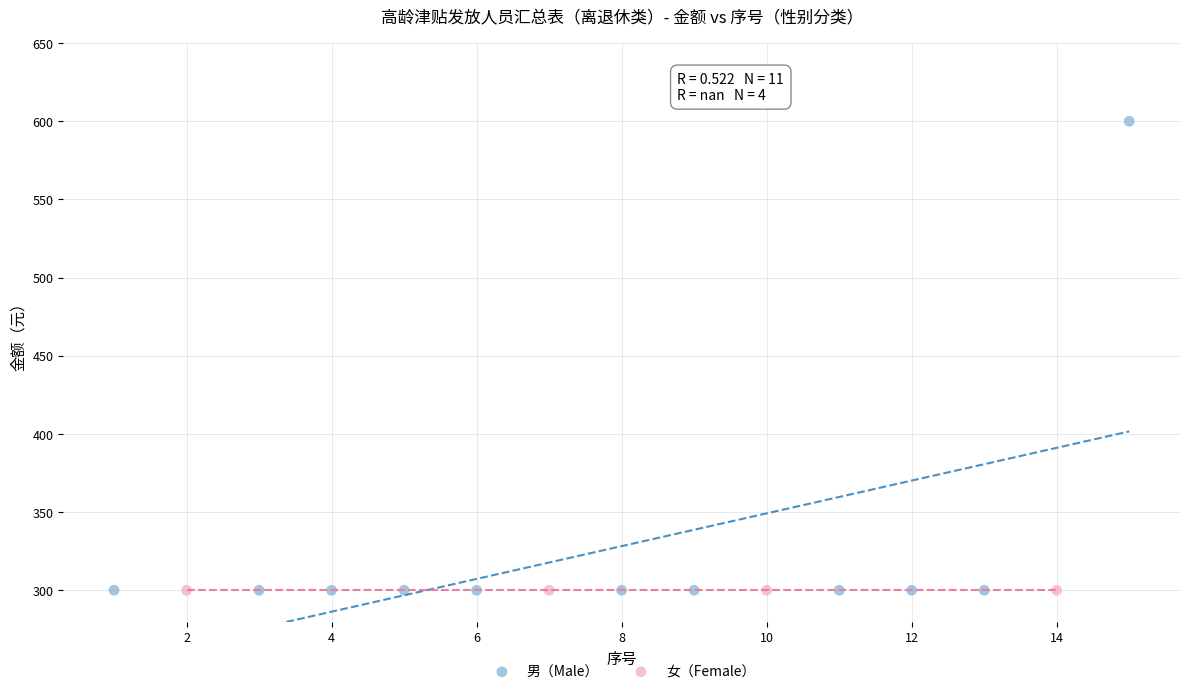

Which series reaches the maximum Y coordinate?

男（Male）